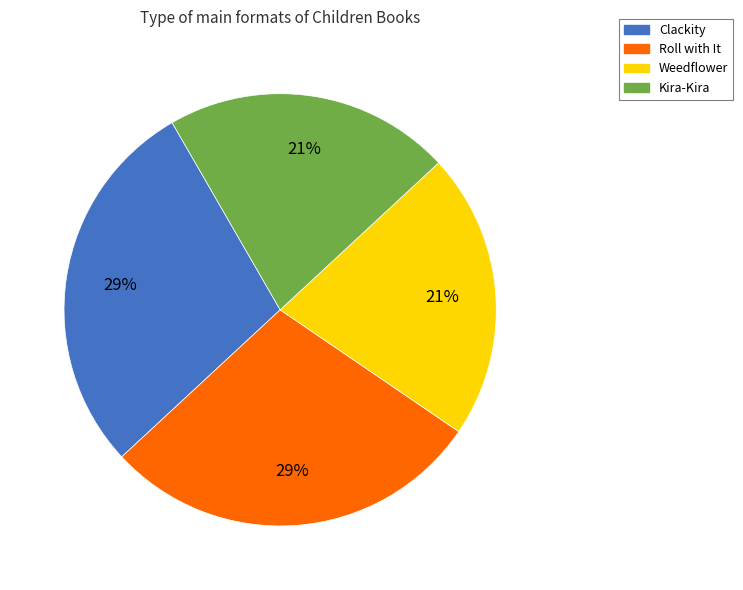

Count the number of slices in the pie.

4